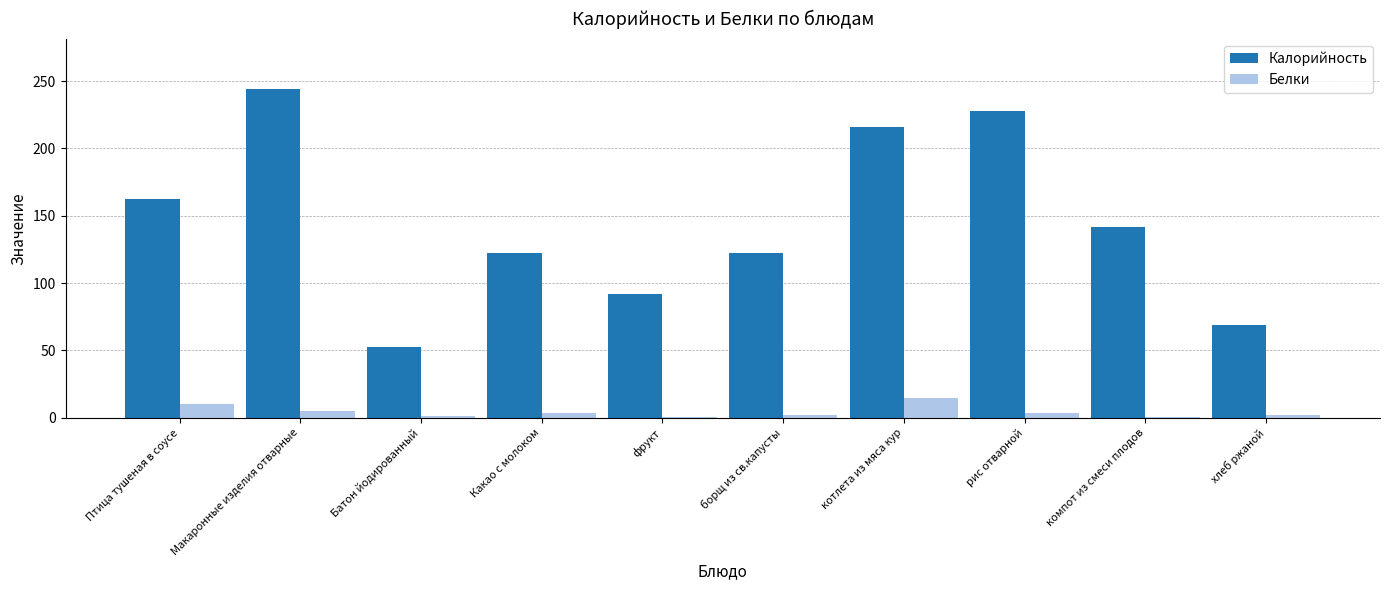

Is the value of Белки at Птица тушеная в соусе greater than the value of Калорийность at рис отварной?

No